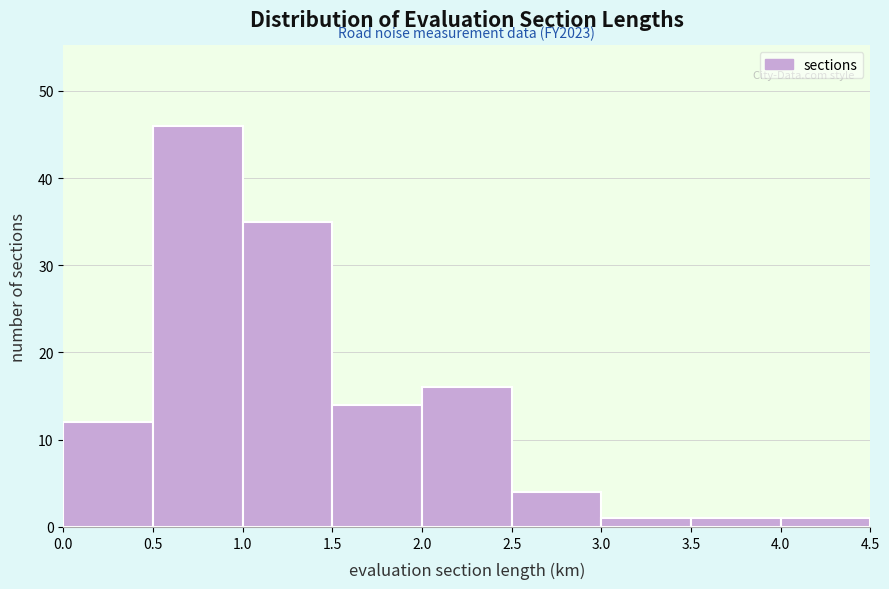

Which range on the x-axis has the tallest bar?

0.5 to 1.0